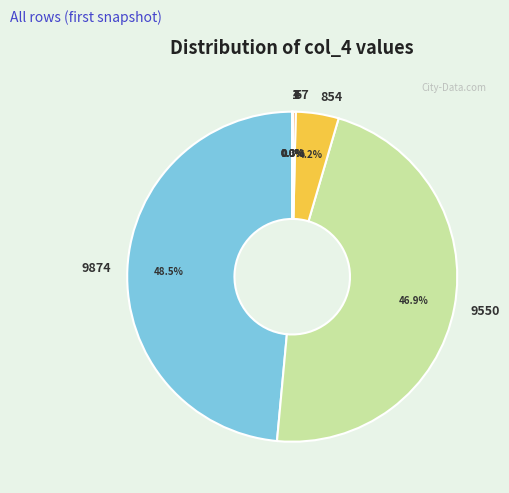

Is there a majority slice in this chart?

No